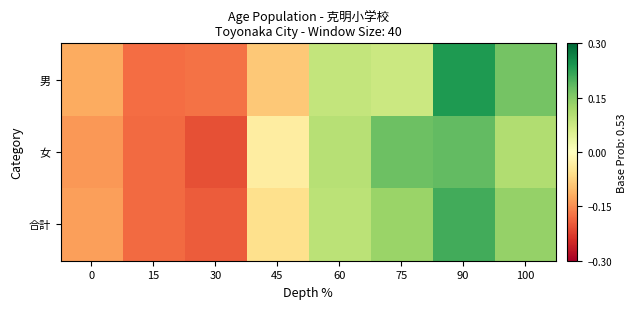

List the series in order of their overall mean, lowest first.

合計, 女, 男